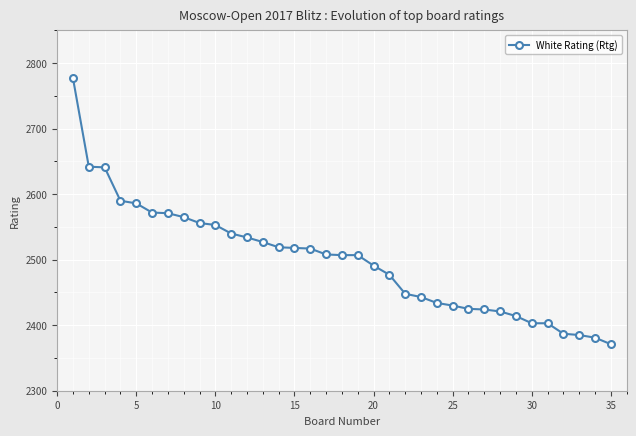

What is the average value?

2499